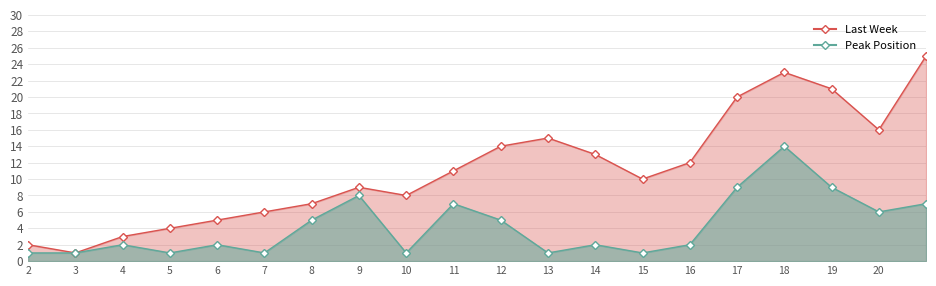

True or false: Peak Position has more than 1 interior local peaks.

True